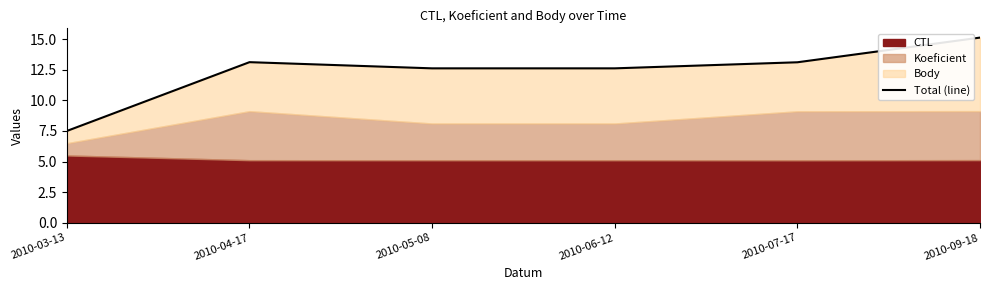

Where is the first local minimum?

2010-05-08